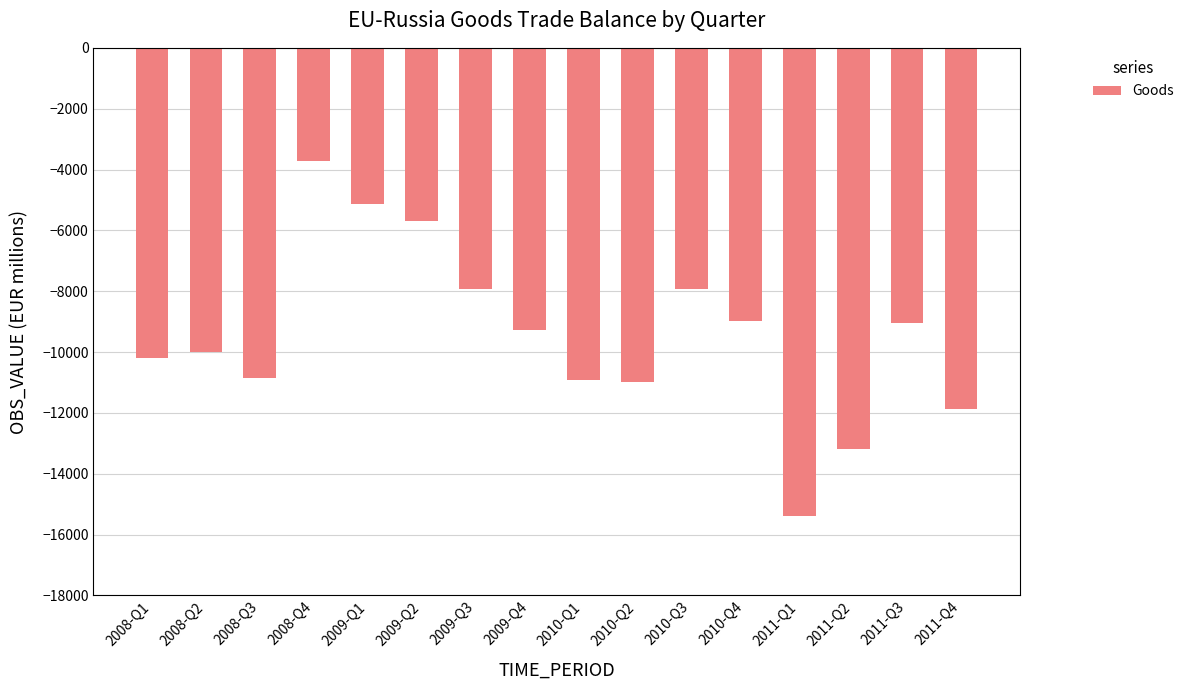

How many values exceed -9285?

7